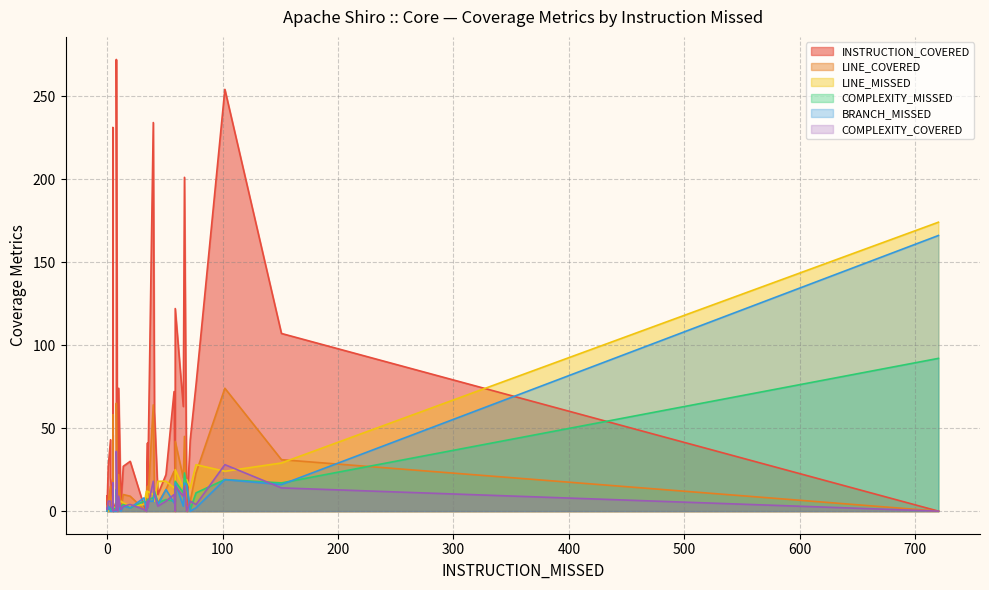

What is the sum of the LINE_COVERED values at 9 and 51?

13